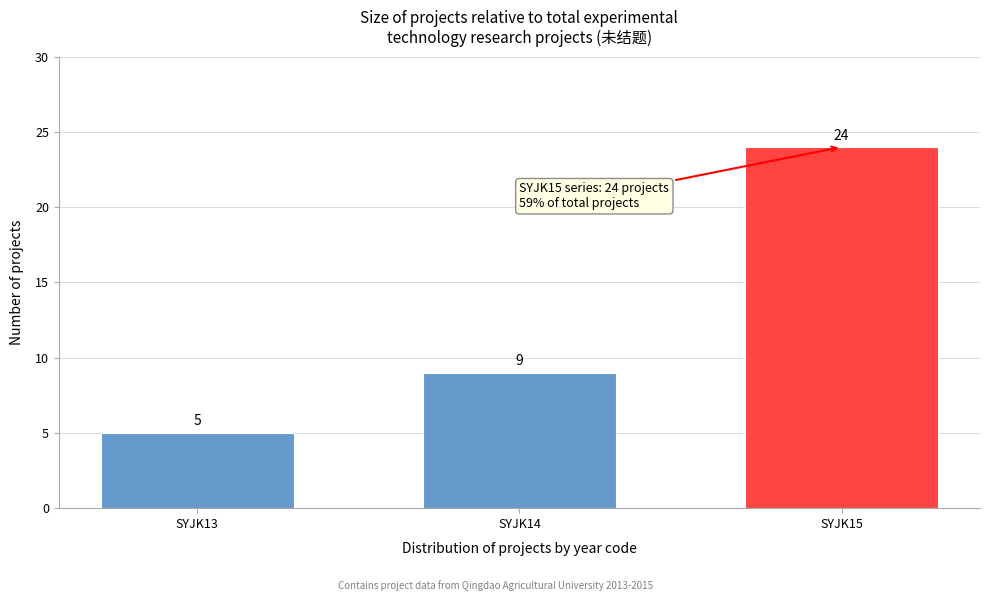

Reading left to right, list all the values displayed in this chart.

SYJK13=5	SYJK14=9	SYJK15=24